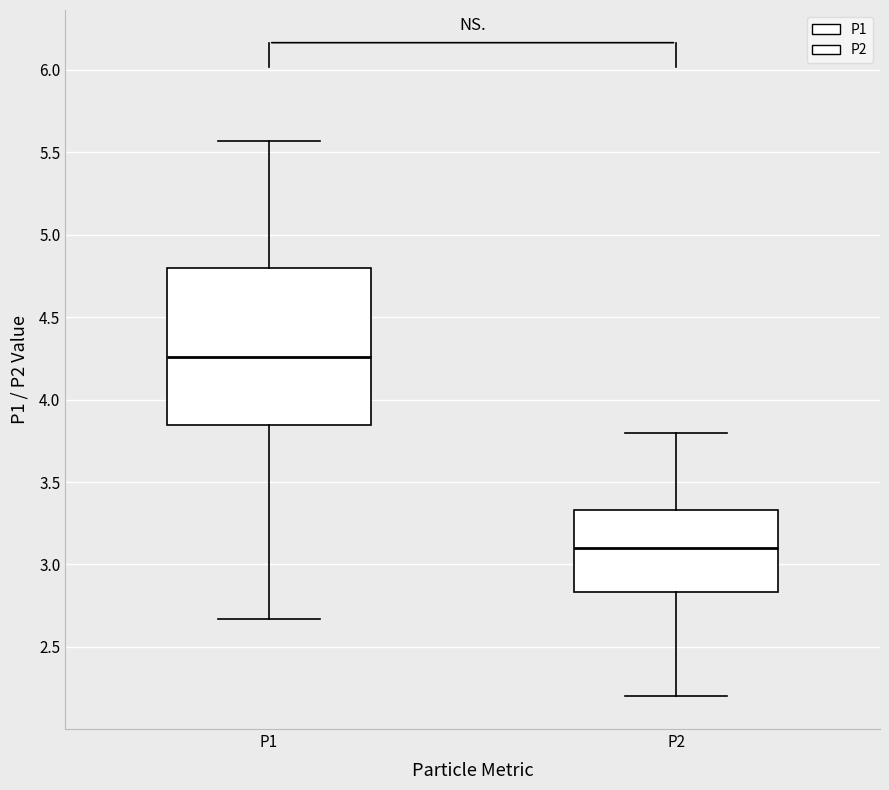

Reading left to right, transcribe this box plot: for each box, give where its median line is, the range the box spans, and where its two whiskers end, as read against the y-axis. The values are not printed on the chart, so give them approximately, as read against the axis.

P1: median 4.25, box 3.85 to 4.80, whiskers 2.65 to 5.55
P2: median 3.10, box 2.85 to 3.35, whiskers 2.20 to 3.80